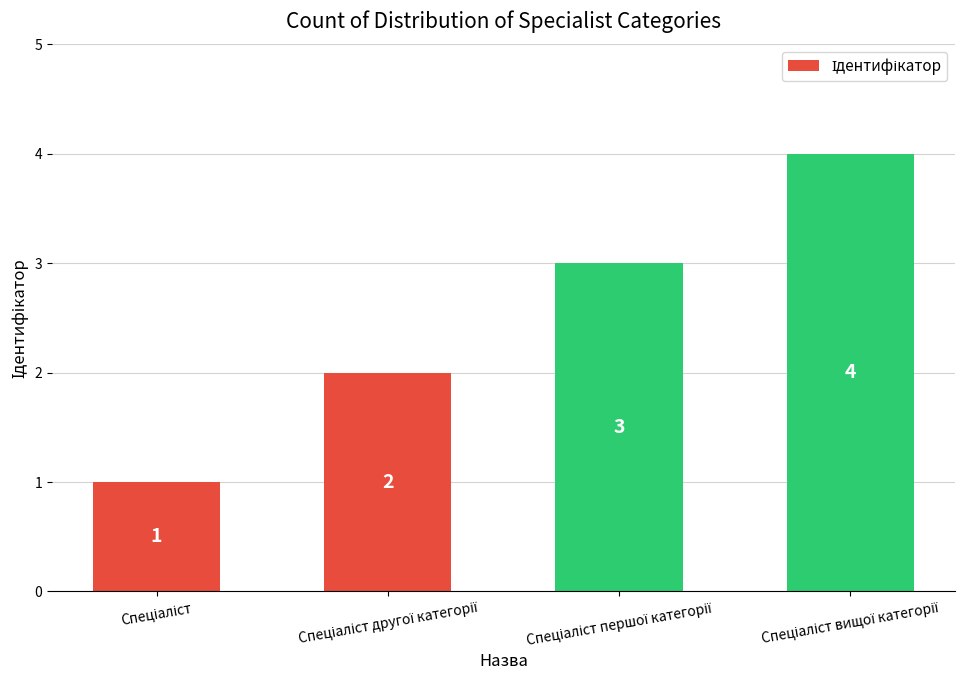

Reading left to right, transcribe all the data shown in this chart.

1	2	3	4